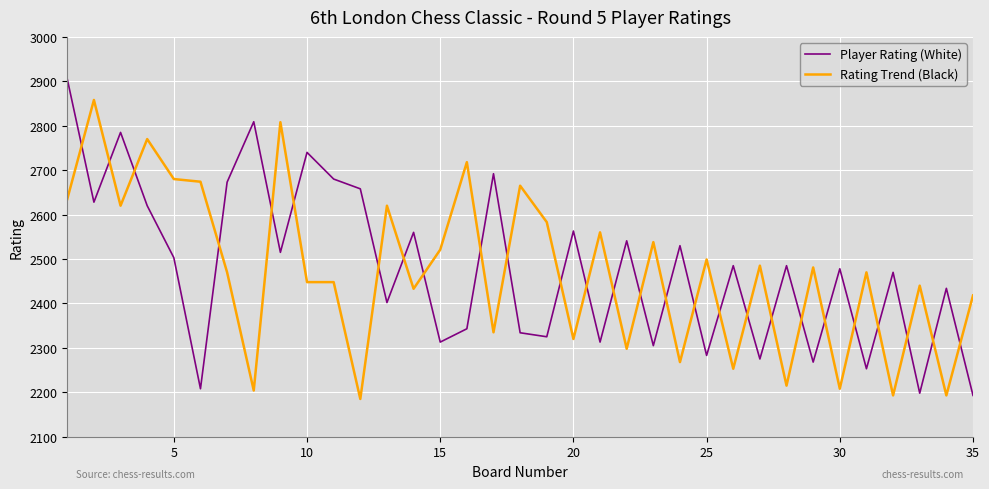

List the series in order of their peak value, lowest first.

Rating Trend (Black), Player Rating (White)